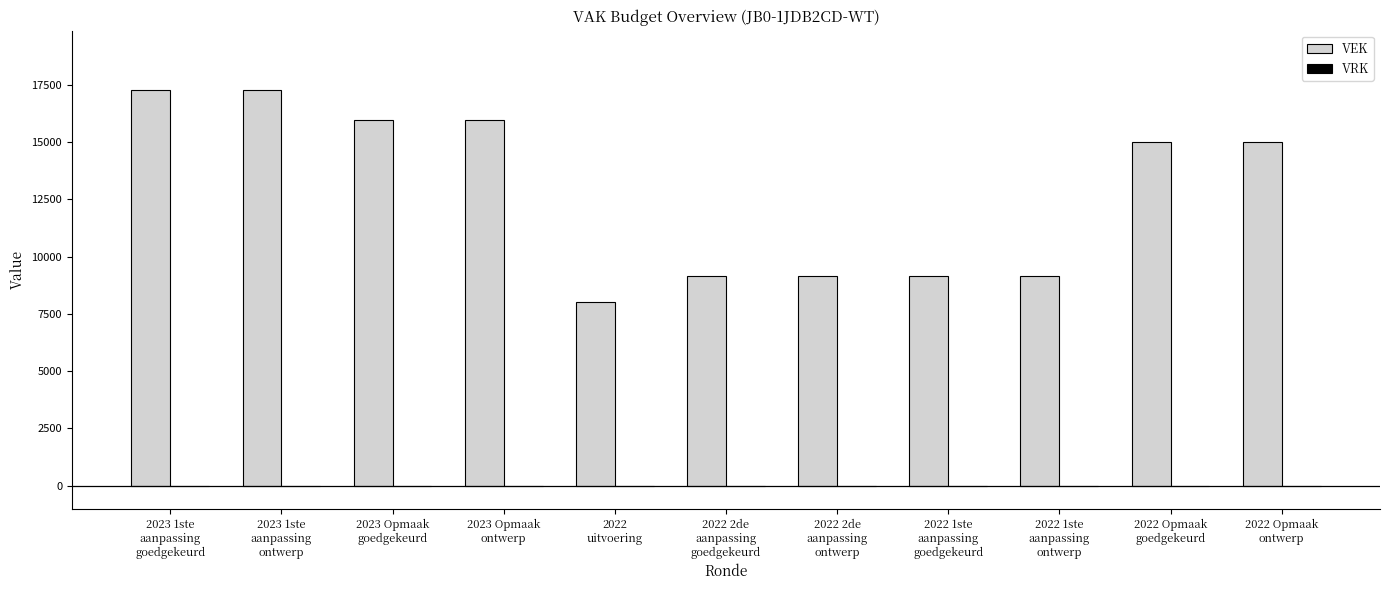

What is the maximum value shown in the chart?

17263